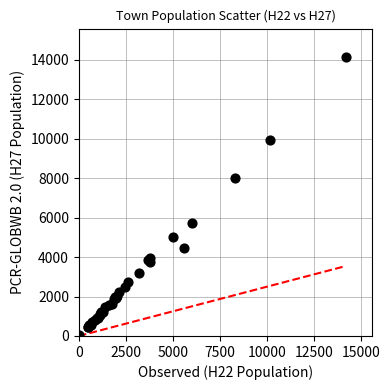

What Y value in the scatter plot is closest to 7096?

8011